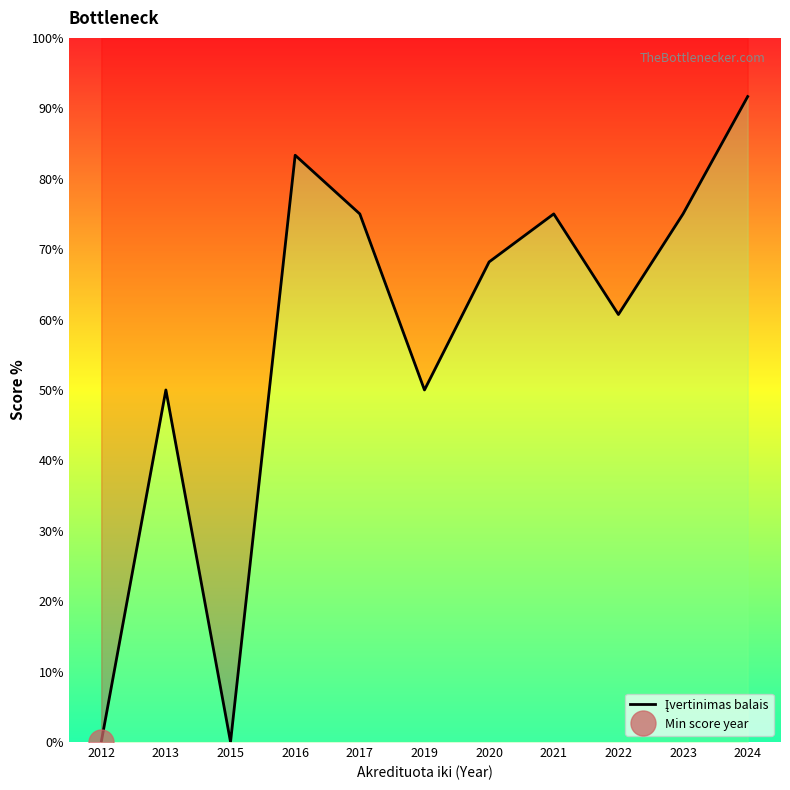

At which label does the data first exceed 68?

2016